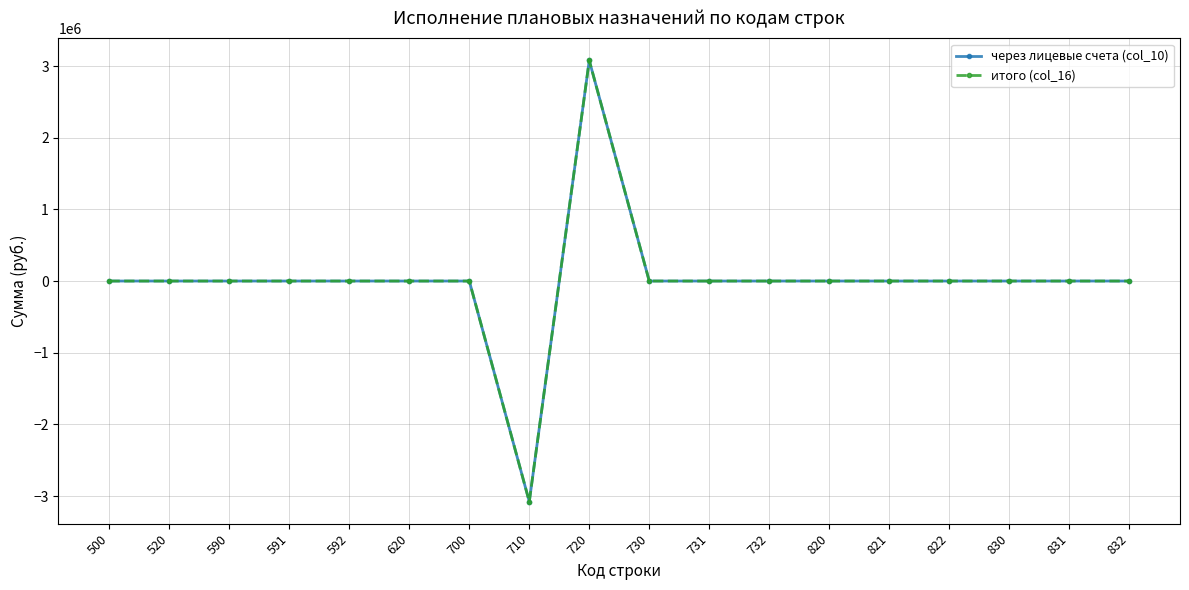

Rank the series at 720 from highest to lowest value.

через лицевые счета (col_10), итого (col_16)